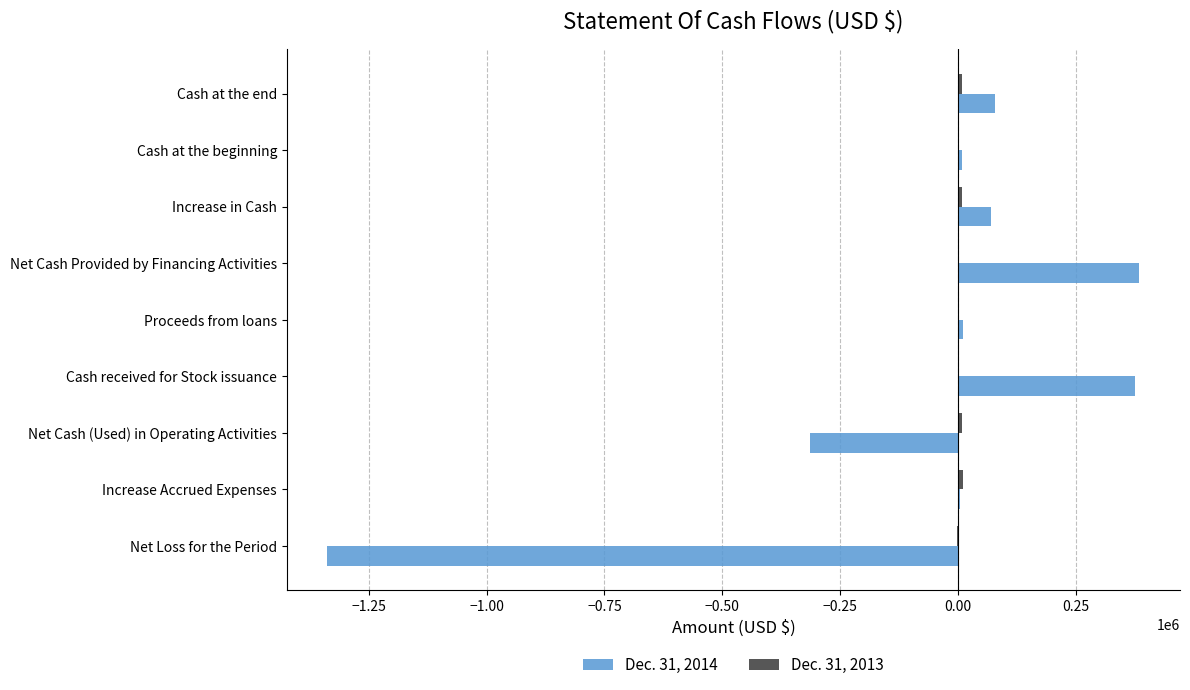

Is it true that Dec. 31, 2014 equals 97788 at Net Cash Provided by Financing Activities?

False